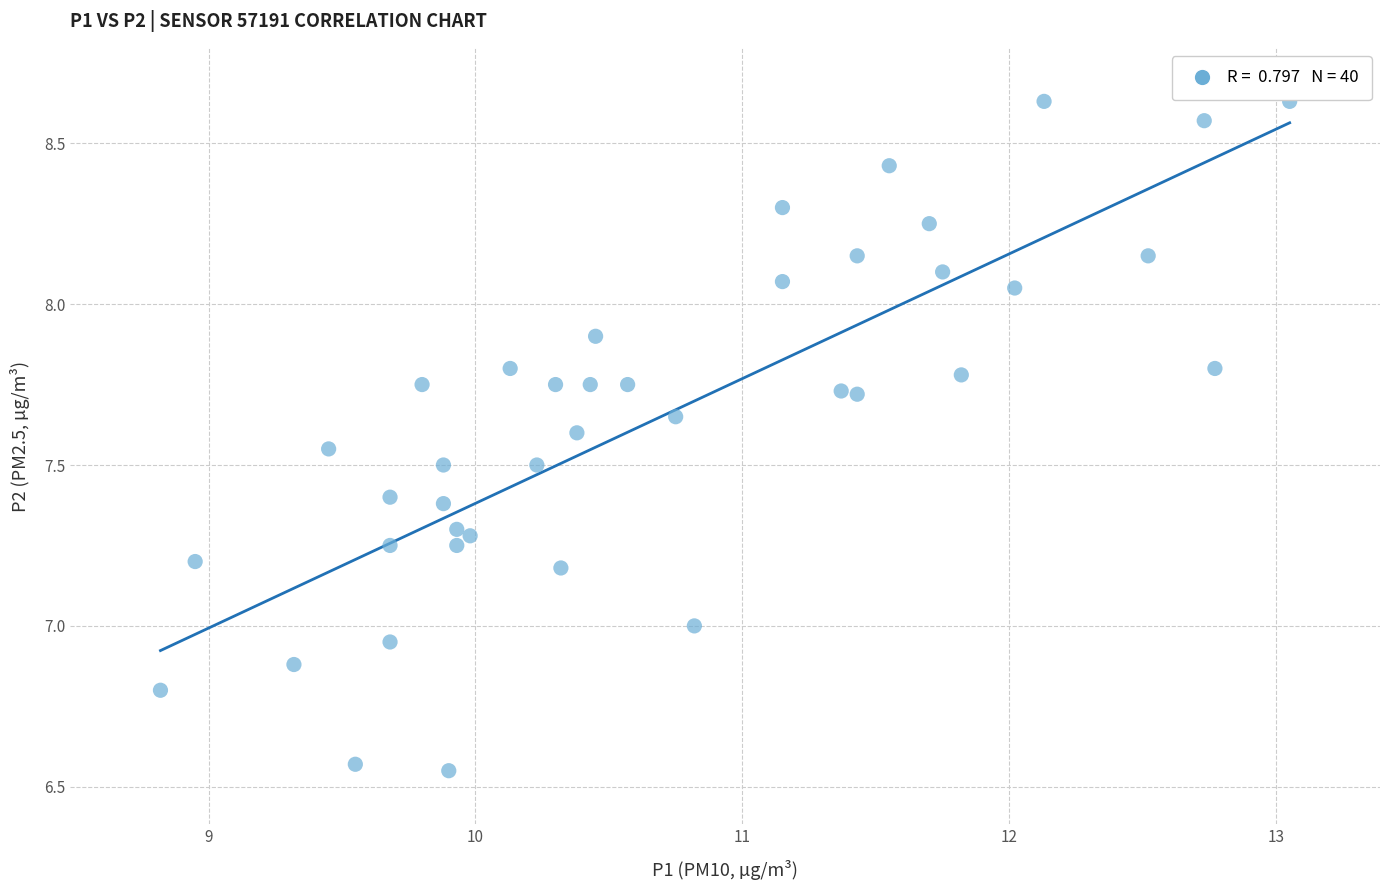

What is the range of Y values (max minus min)?

2.1